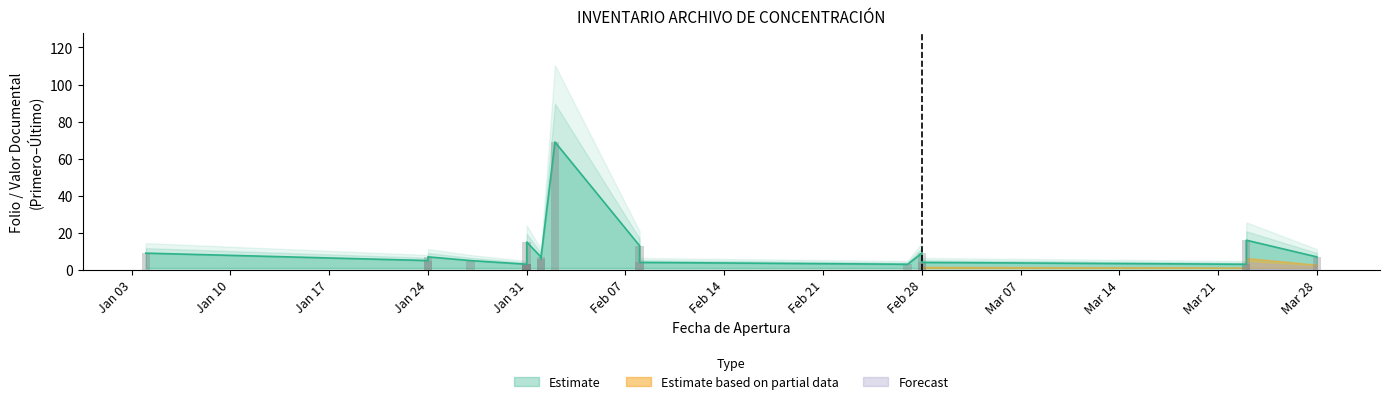

What is the difference between the highest and lowest values at 2023-02-28?

8